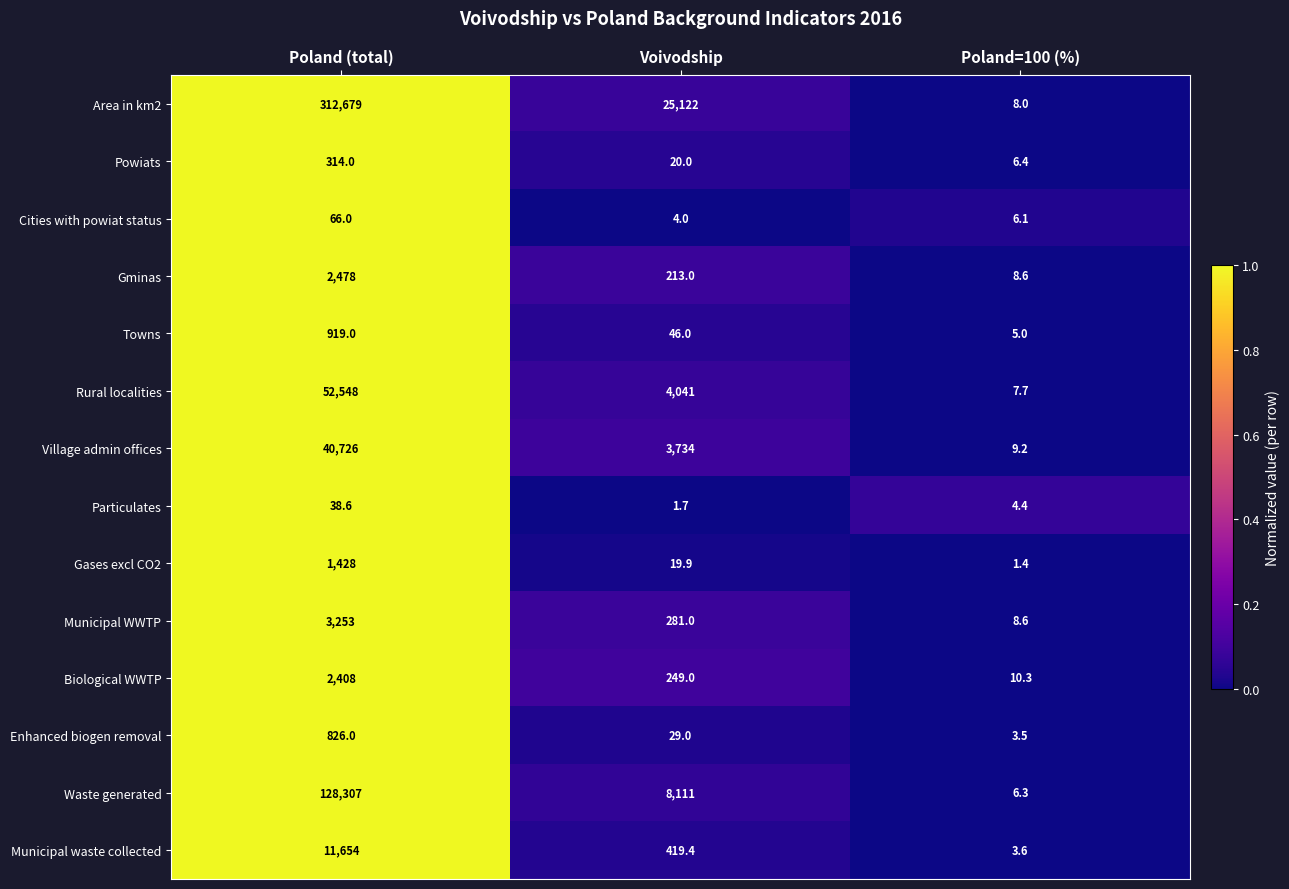

What is the spread (max minus min) of values at Poland=100 (%)?

8.9